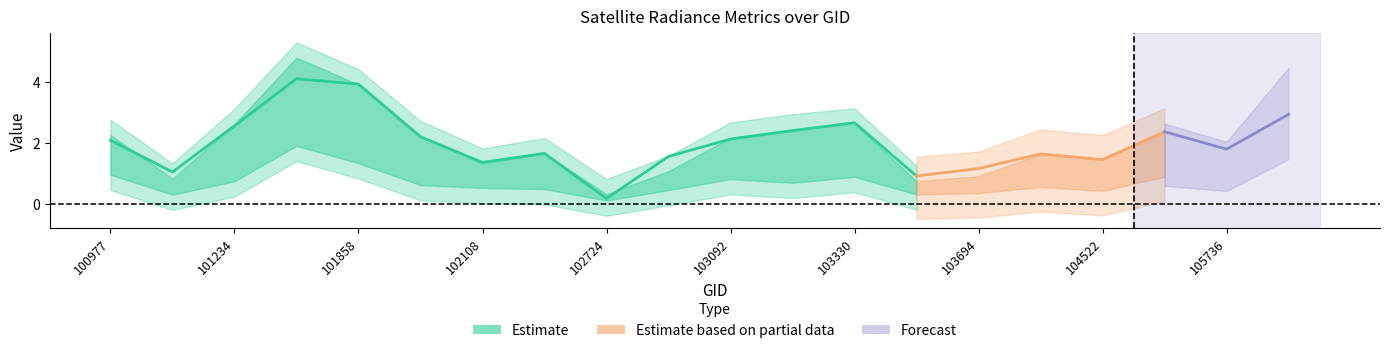

True or false: rade9_mult_nadir_norm has a value of 0.9 at 102602.

False